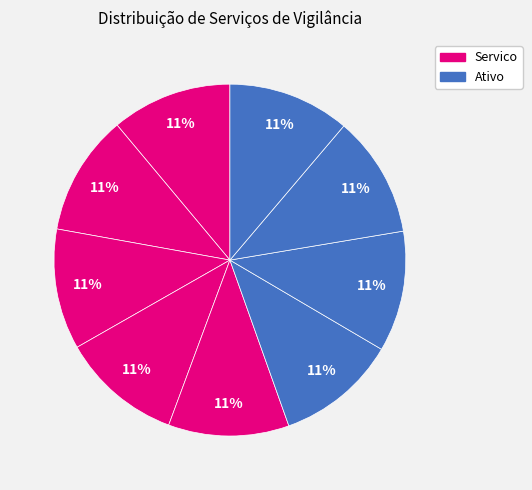

How many slices are in this pie chart?

9